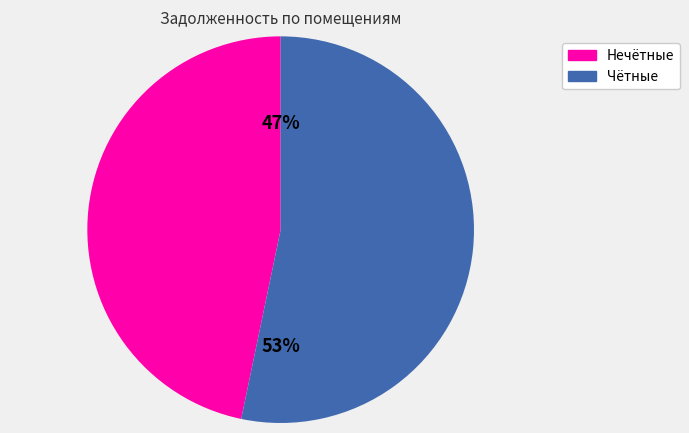

How many segments does this pie chart have?

2